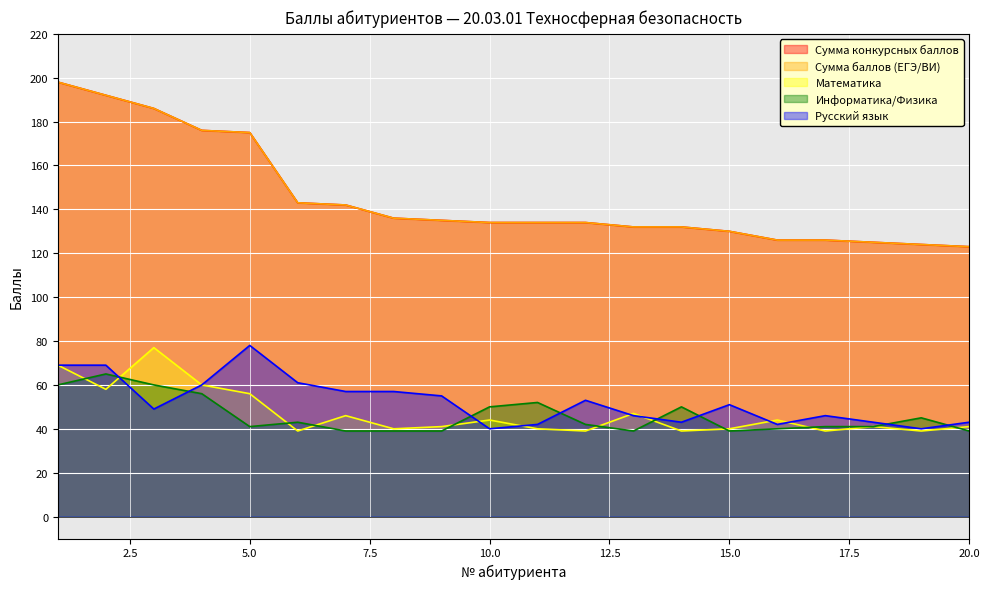

True or false: Сумма баллов (ЕГЭ/ВИ) has more than 1 points higher than both neighbors.

False